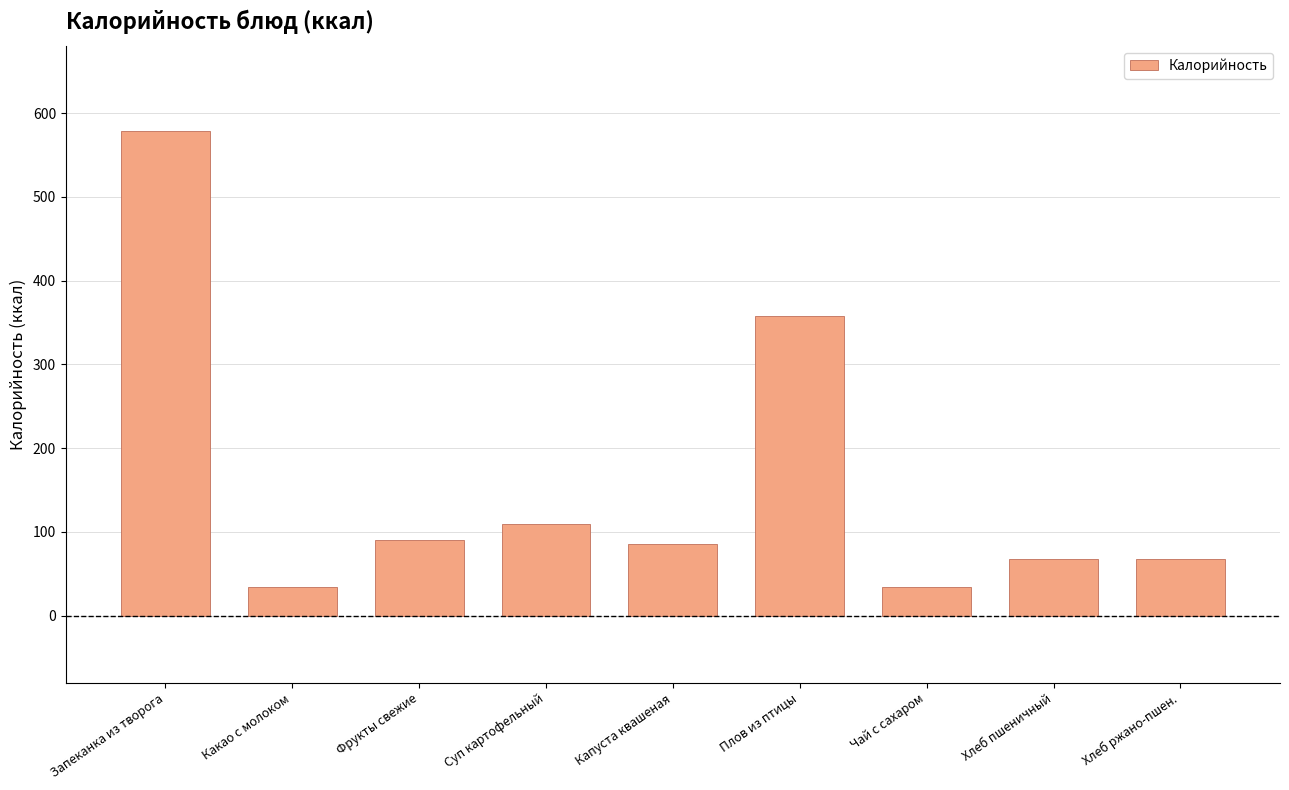

True or false: the data shows 49.0 at Фрукты свежие.

False